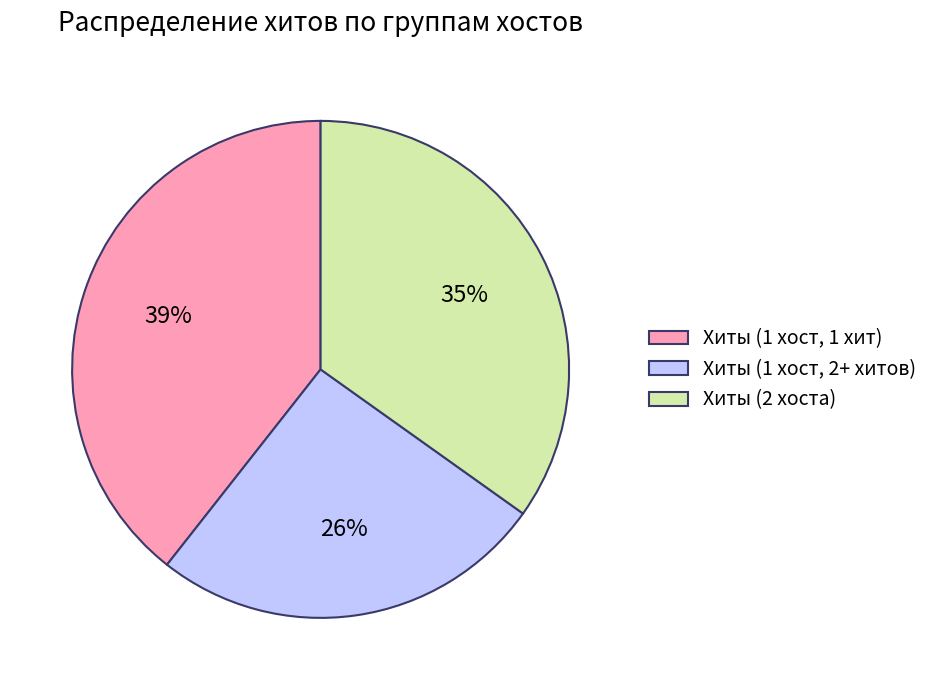

Do Хиты (2 хоста) and Хиты (1 хост, 1 хит) together represent more than half of the pie?

Yes